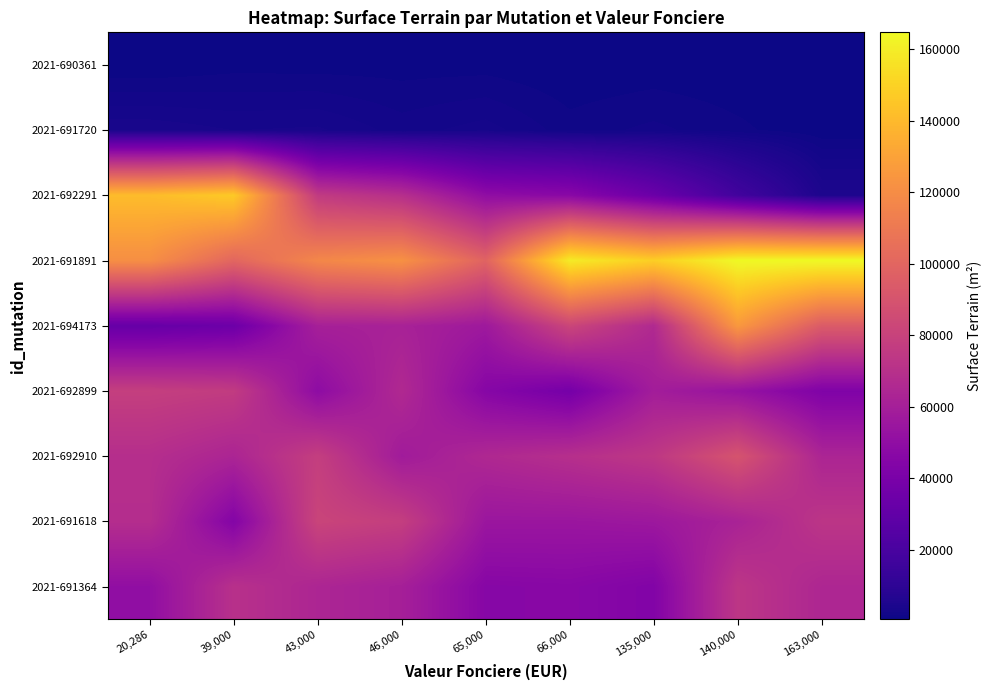

How many series are shown in this chart?

9